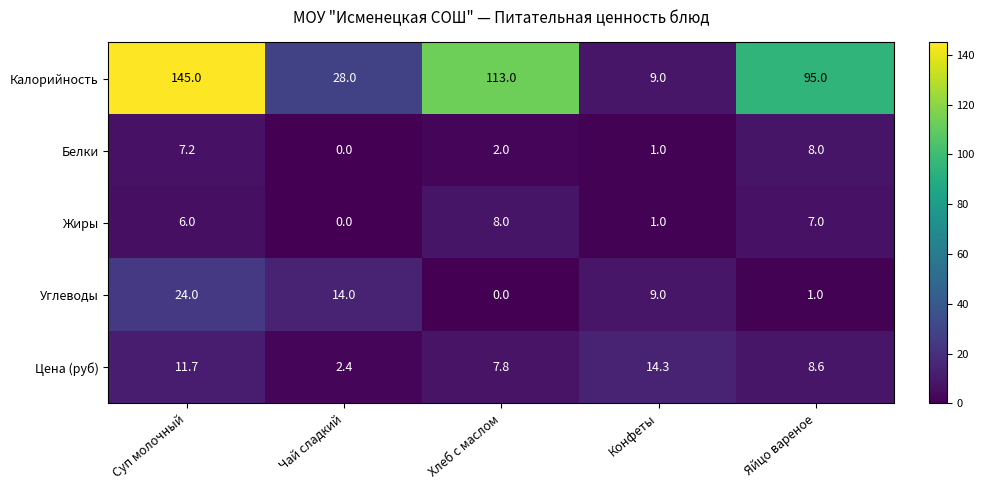

What is the spread (max minus min) of values at Чай сладкий?

28.0